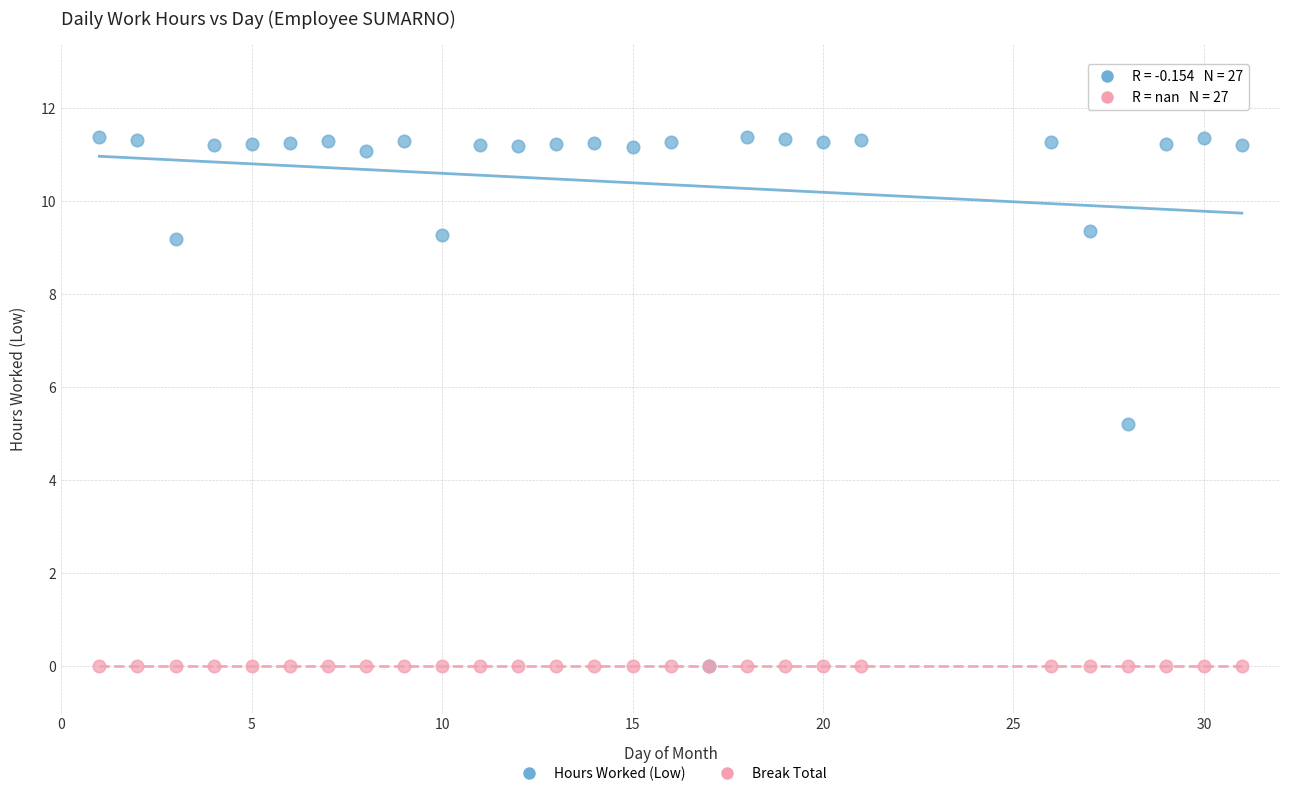

In the Hours Worked (Low) series, what Y value is closest to 5?

5.2